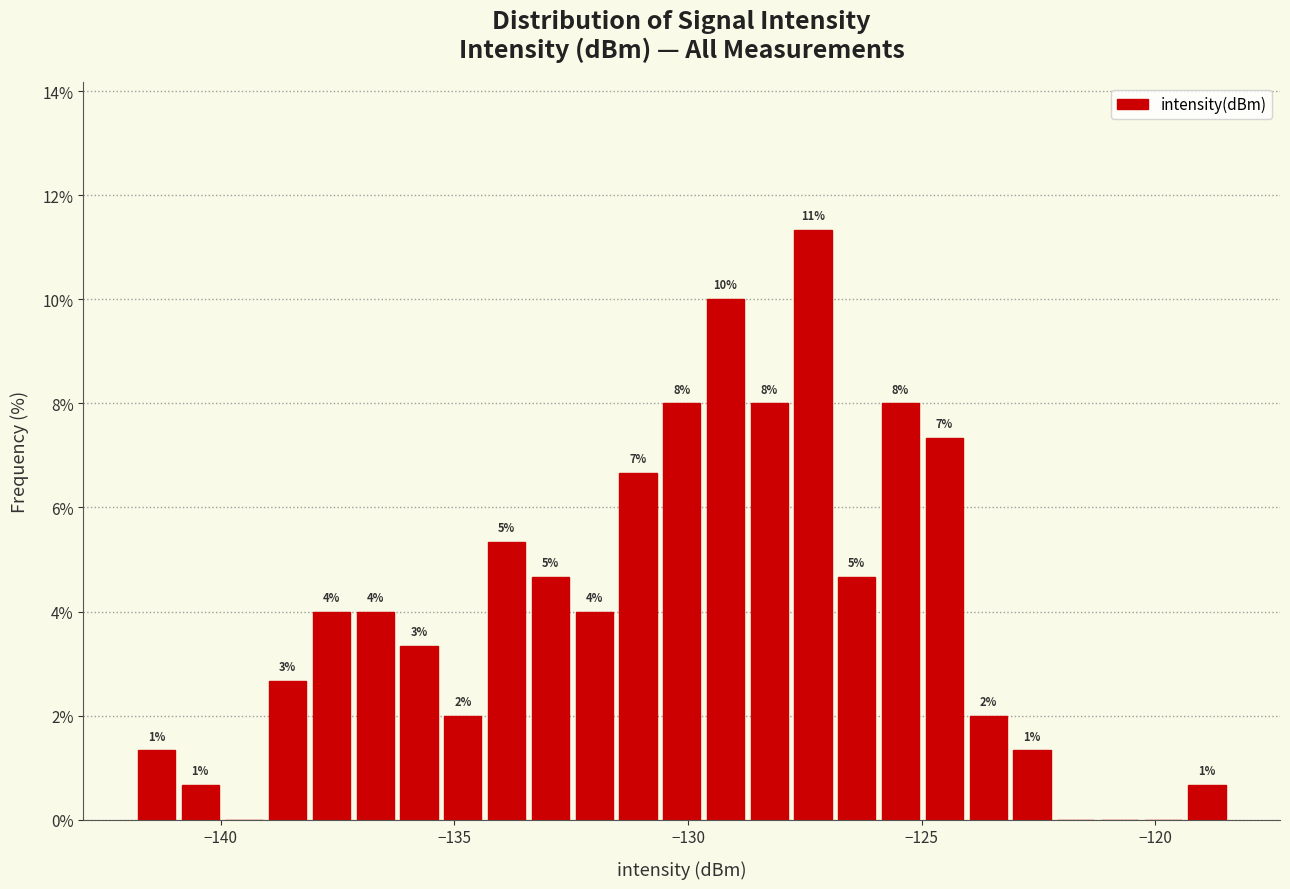

Around what value on the x-axis is the tallest bar? Give the approximate position of its centre, as read against the axis.

-127.5